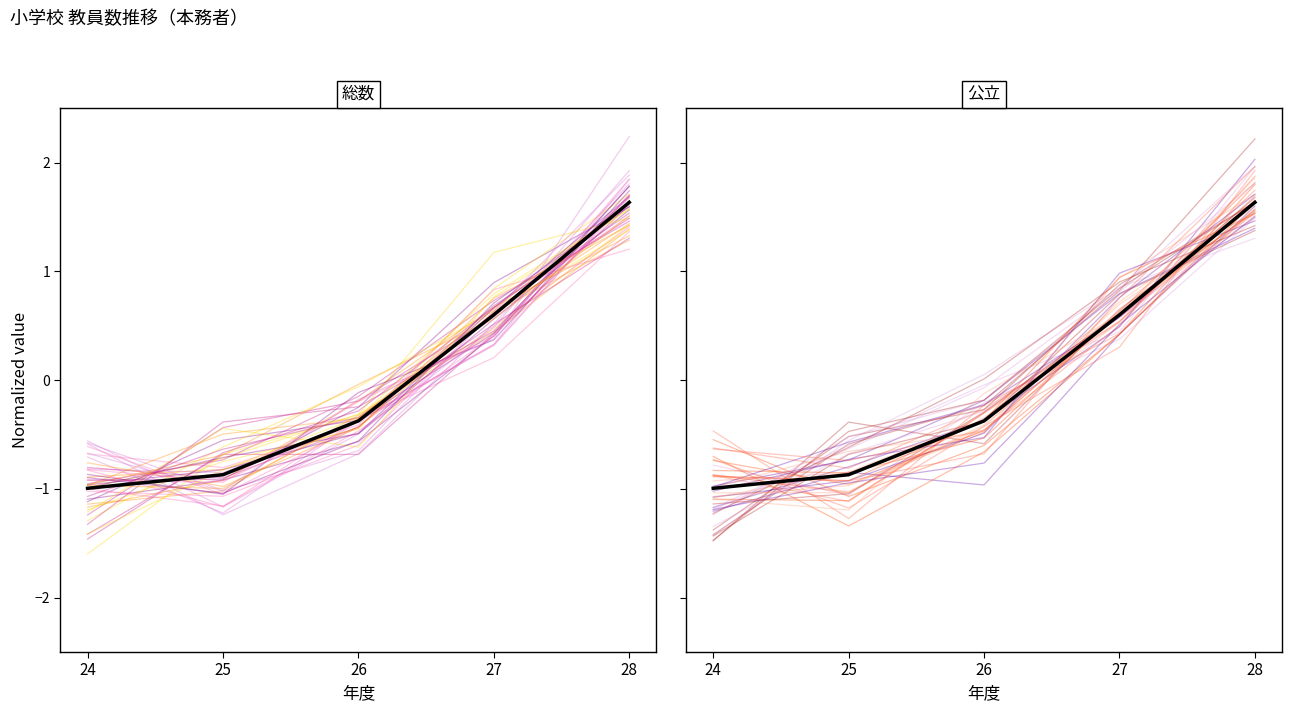

Reading right to left, list all the values displayed in this chart.

総数 mean: 1.6	0.6	-0.4	-0.9	-1.0
公立 mean: 1.6	0.6	-0.4	-0.9	-1.0